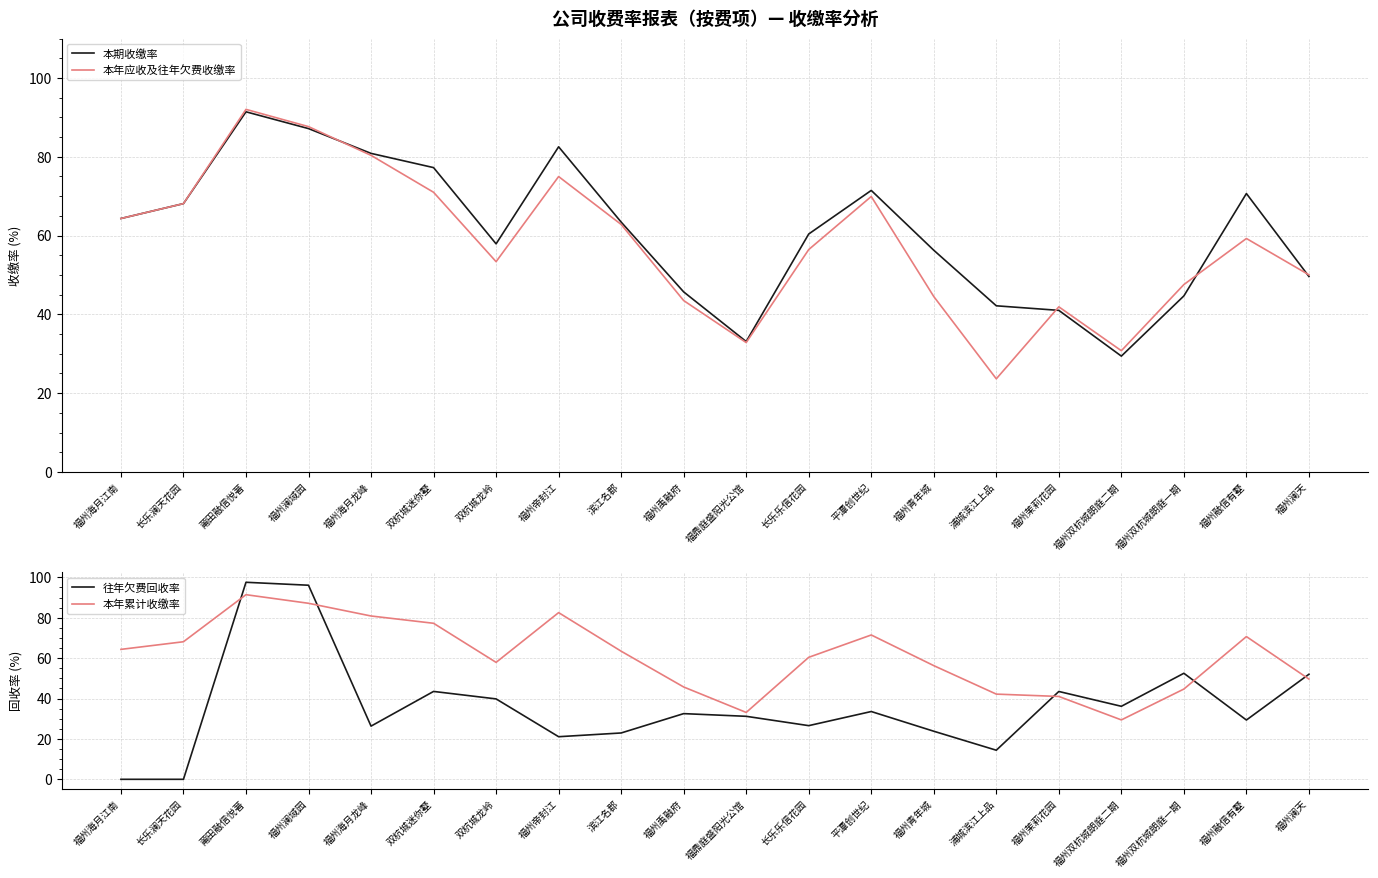

Reading left to right, transcribe all the data shown in this chart.

本期收缴率: 64.3	68.1	91.4	87.2	80.9	77.2	57.9	82.5	63.4	45.7	33.1	60.4	71.5	56.3	42.2	41.0	29.4	44.7	70.7	49.6
本年应收及往年欠费收缴率: 64.3	68.1	92.0	87.7	80.4	71.0	53.4	75.0	62.8	43.5	32.9	56.5	69.9	44.5	23.6	41.9	30.8	47.6	59.3	50.0
往年欠费回收率: 0.0	0.0	97.5	96.1	26.3	43.5	39.8	21.1	22.9	32.5	31.2	26.6	33.6	23.8	14.4	43.5	36.1	52.5	29.4	52.0
本年累计收缴率: 64.3	68.1	91.4	87.2	80.9	77.2	57.9	82.5	63.4	45.7	33.1	60.4	71.5	56.3	42.2	41.0	29.4	44.7	70.7	49.6